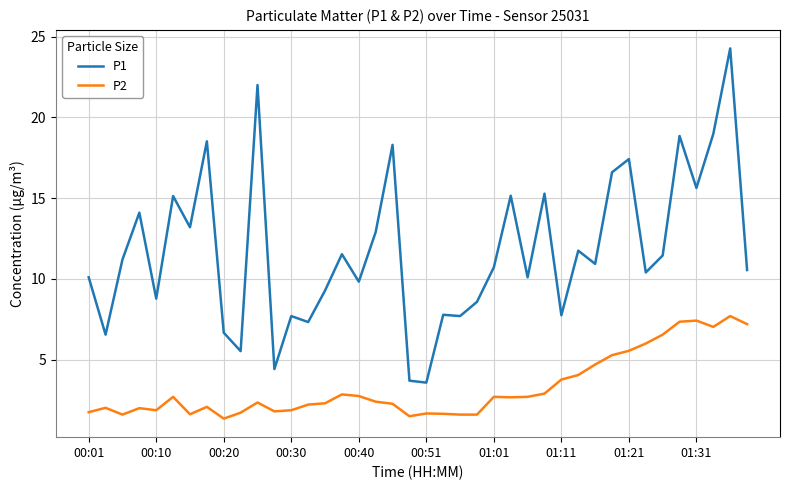

Rank the series by their maximum value, from highest to lowest.

P1, P2